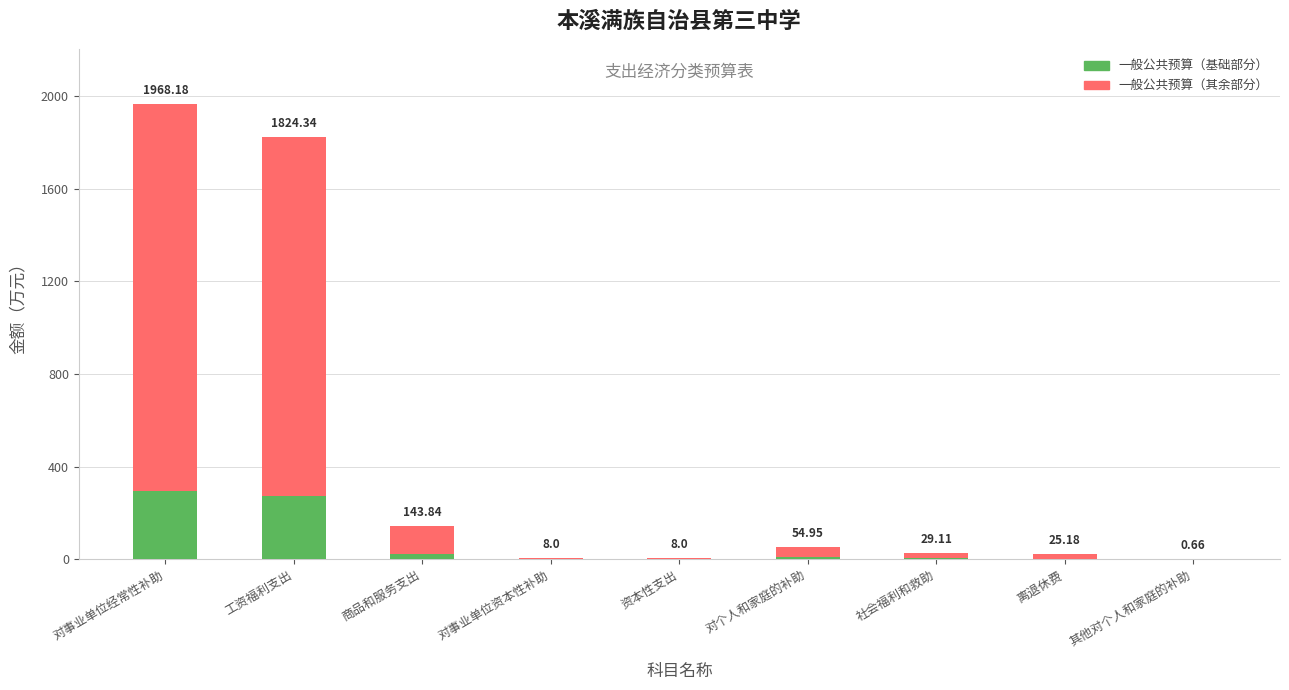

What is the sum of all 一般公共预算（基础部分） values?

609.4